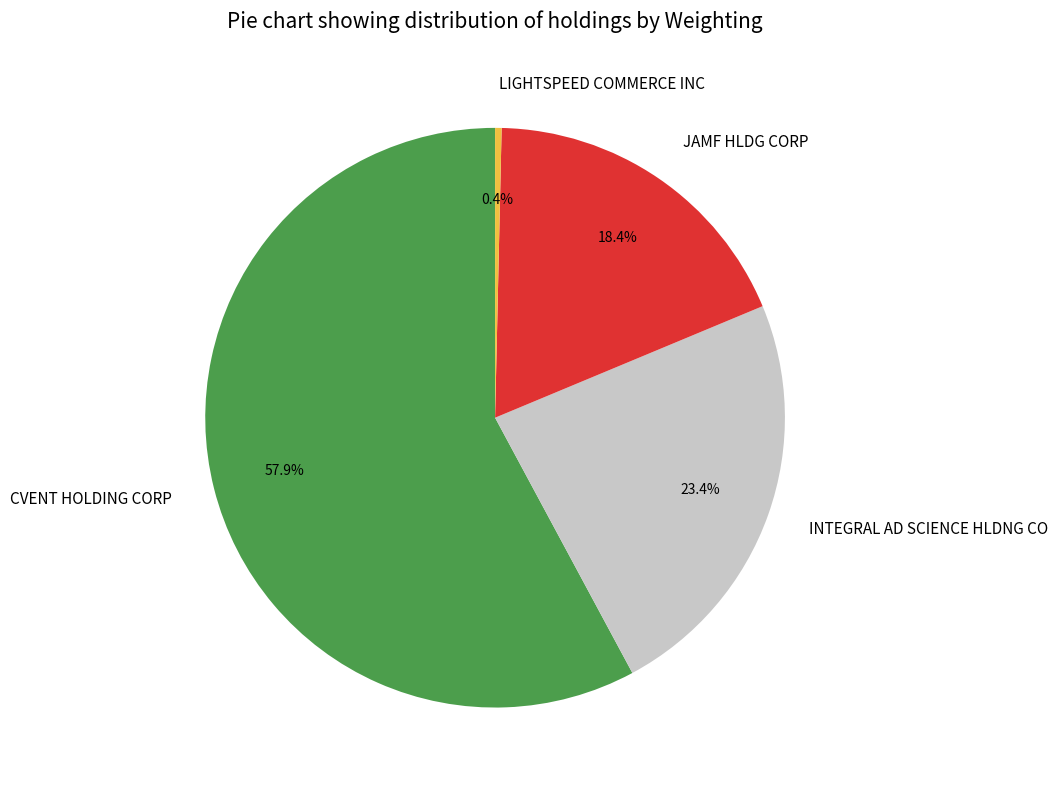

Between INTEGRAL AD SCIENCE HLDNG CO and JAMF HLDG CORP, which is larger?

INTEGRAL AD SCIENCE HLDNG CO